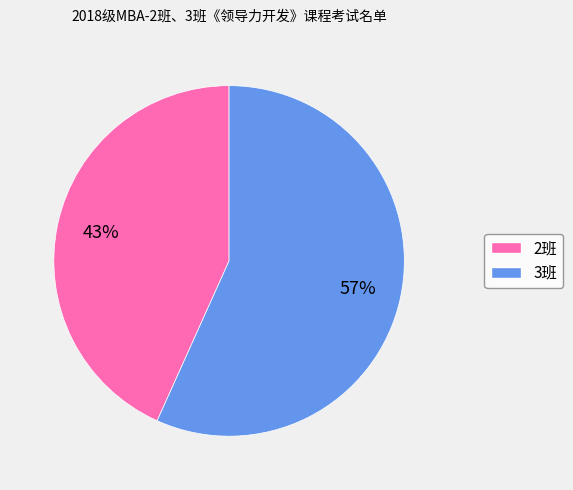

Is it true that 3班 is 57% of the pie?

True